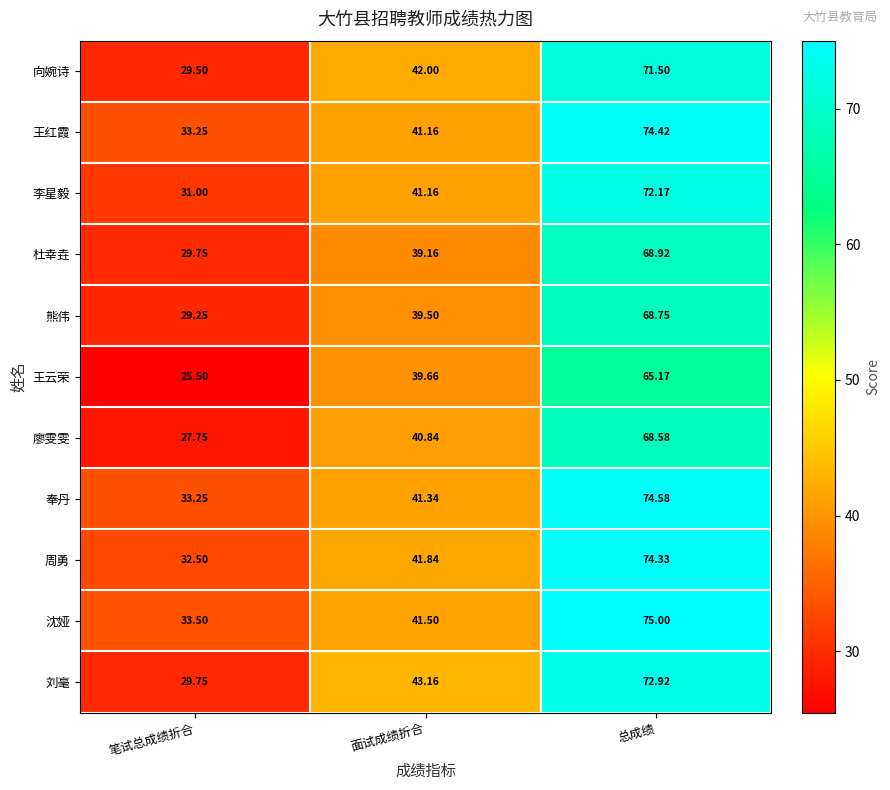

Which series has the widest spread of values?

刘毫